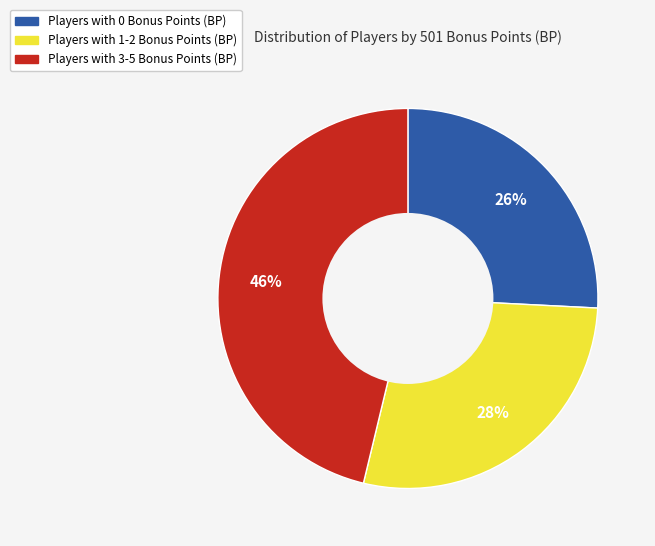

Count the number of slices in the pie.

3